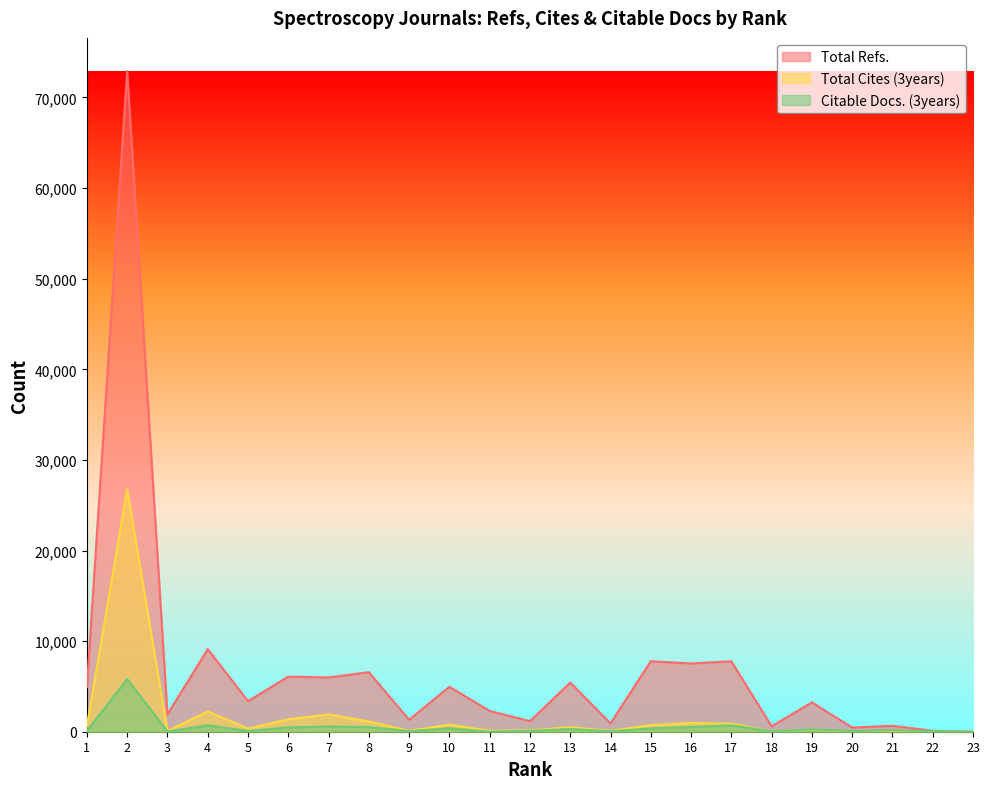

How many positive values does the Total Cites (3years) series have?

22